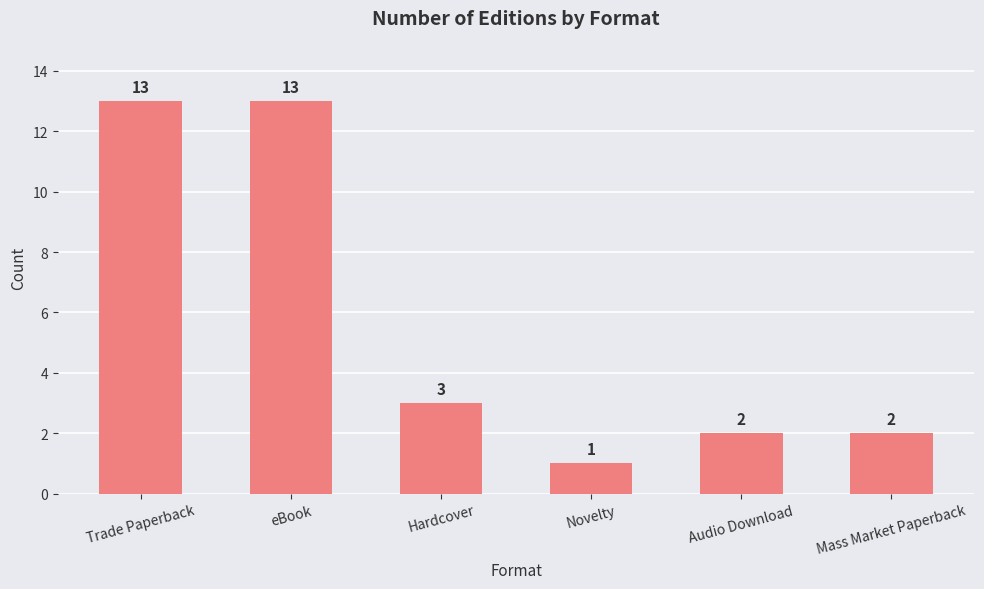

How many data points are less than 3?

3